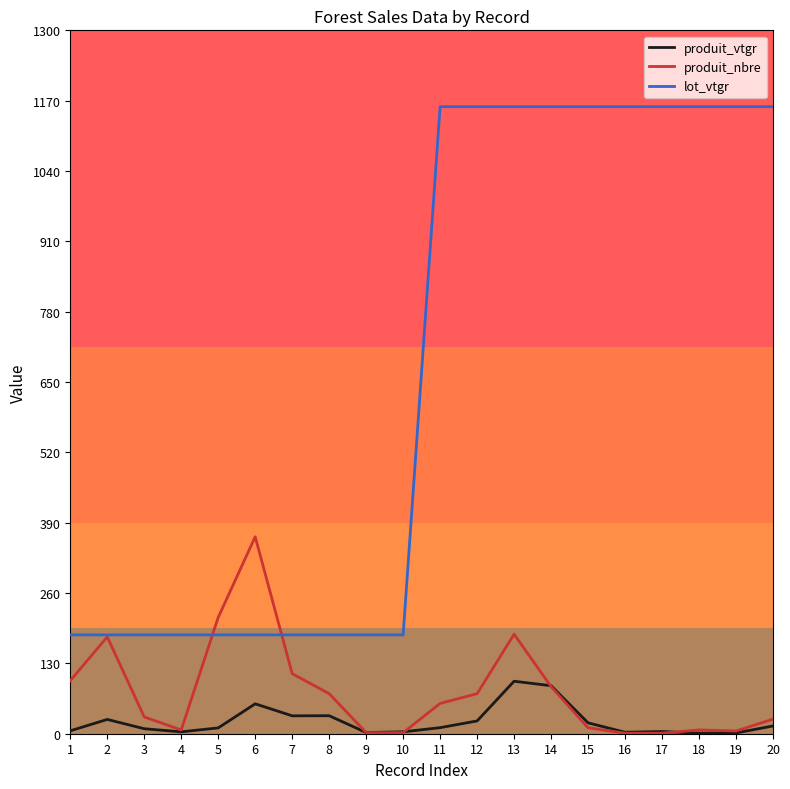

How many values in the produit_vtgr series are below 11?

10